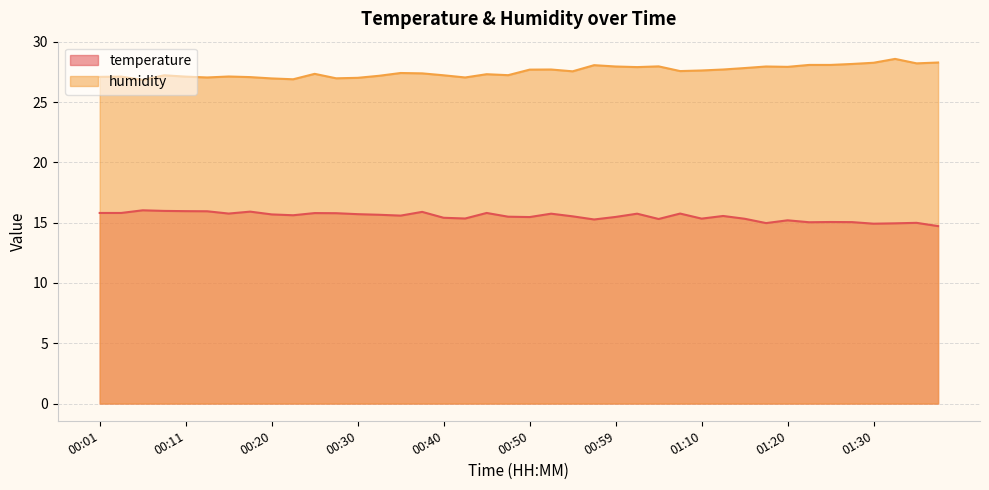

Rank the categories by humidity value from lowest to highest.

00:06, 00:23, 00:20, 00:28, 00:30, 00:13, 00:42, 00:18, 00:01, 00:03, 00:11, 00:15, 00:33, 00:08, 00:40, 00:47, 00:45, 00:25, 00:37, 00:35, 00:55, 01:07, 01:10, 00:50, 00:52, 01:12, 01:15, 01:02, 01:20, 00:59, 01:17, 01:04, 00:57, 01:22, 01:25, 01:28, 01:35, 01:30, 01:38, 01:33